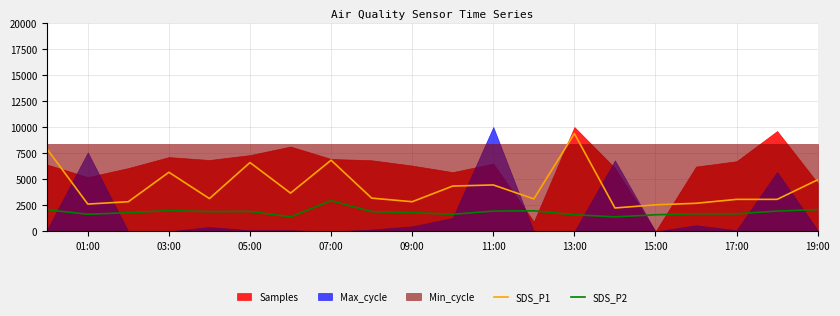

The SDS_P2 series shows 1920.0 at 05:00. True or false?

True